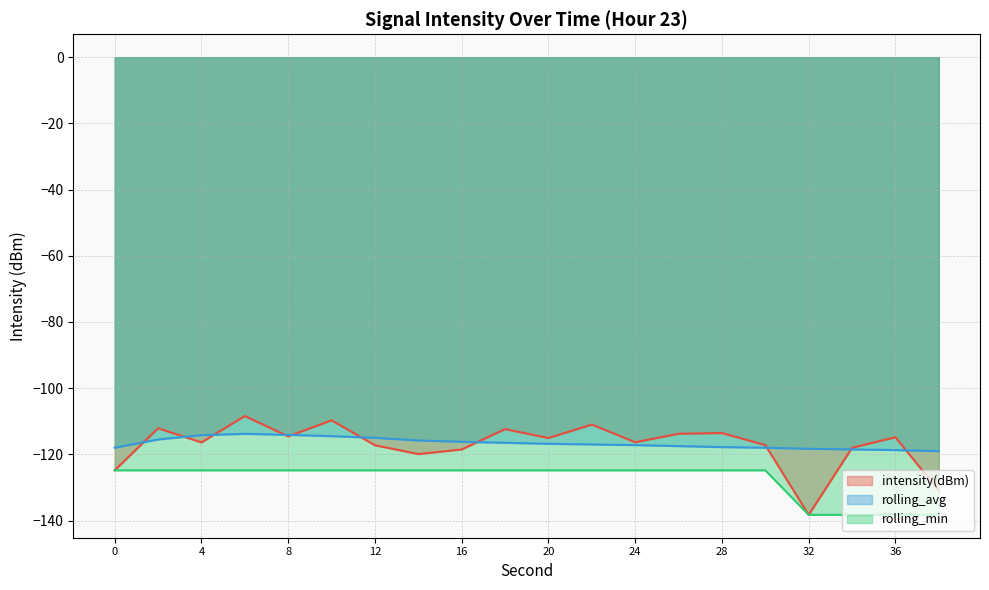

What is the sum of all rolling_avg values?

-2332.4